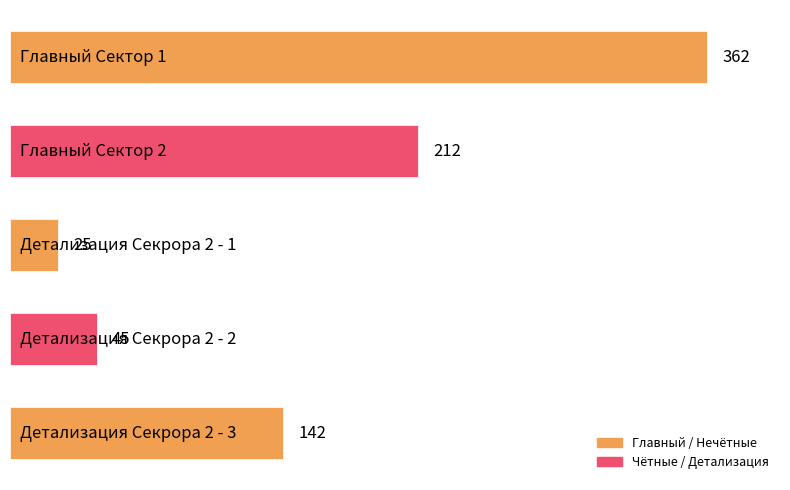

What is the smallest value displayed?

25